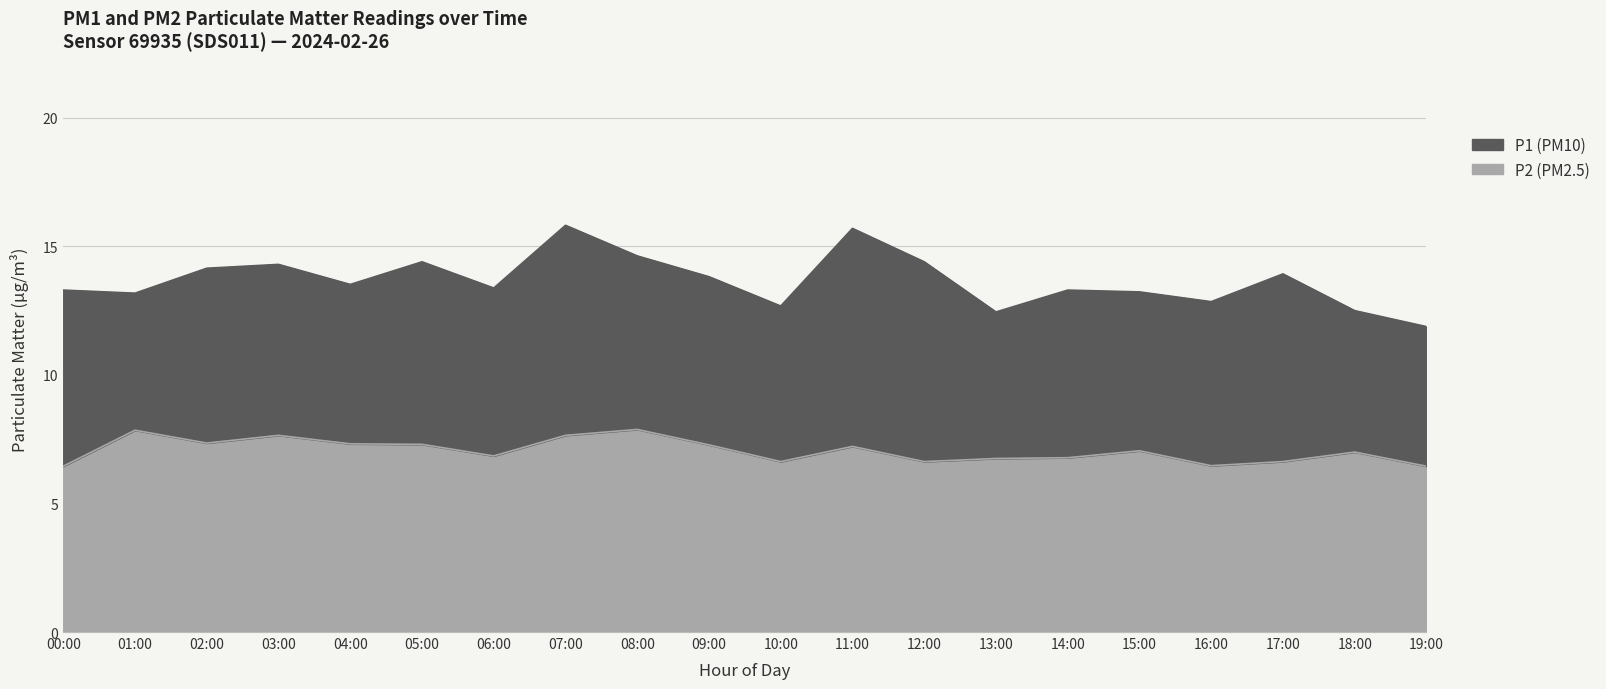

What is the sum of all P2 values?

141.2